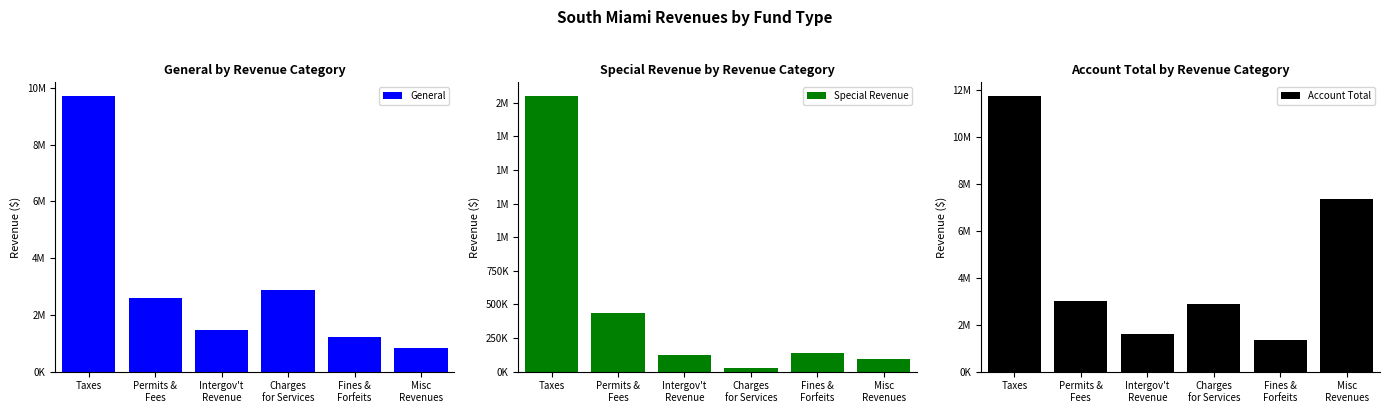

Which label corresponds to the smallest value in the chart?

Charges
for Services